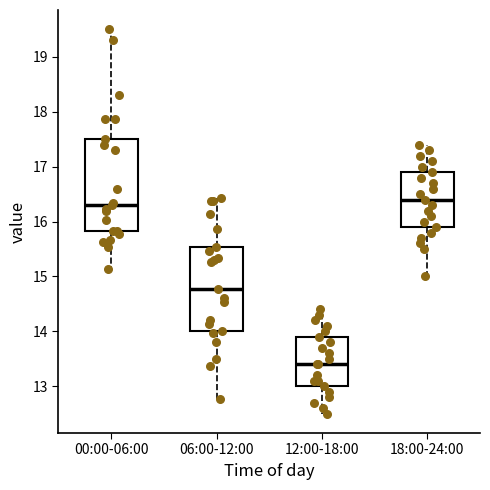

Reading left to right, transcribe this box plot: for each box, give where its median line is, the range the box spans, and where its two whiskers end, as read against the y-axis. The values are not printed on the chart, so give them approximately, as read against the axis.

00:00-06:00: median 16.3, box 15.8 to 17.5, whiskers 15.1 to 19.5
06:00-12:00: median 14.8, box 14.0 to 15.5, whiskers 12.8 to 16.4
12:00-18:00: median 13.4, box 13.0 to 13.9, whiskers 12.5 to 14.4
18:00-24:00: median 16.4, box 15.9 to 16.9, whiskers 15.0 to 17.4